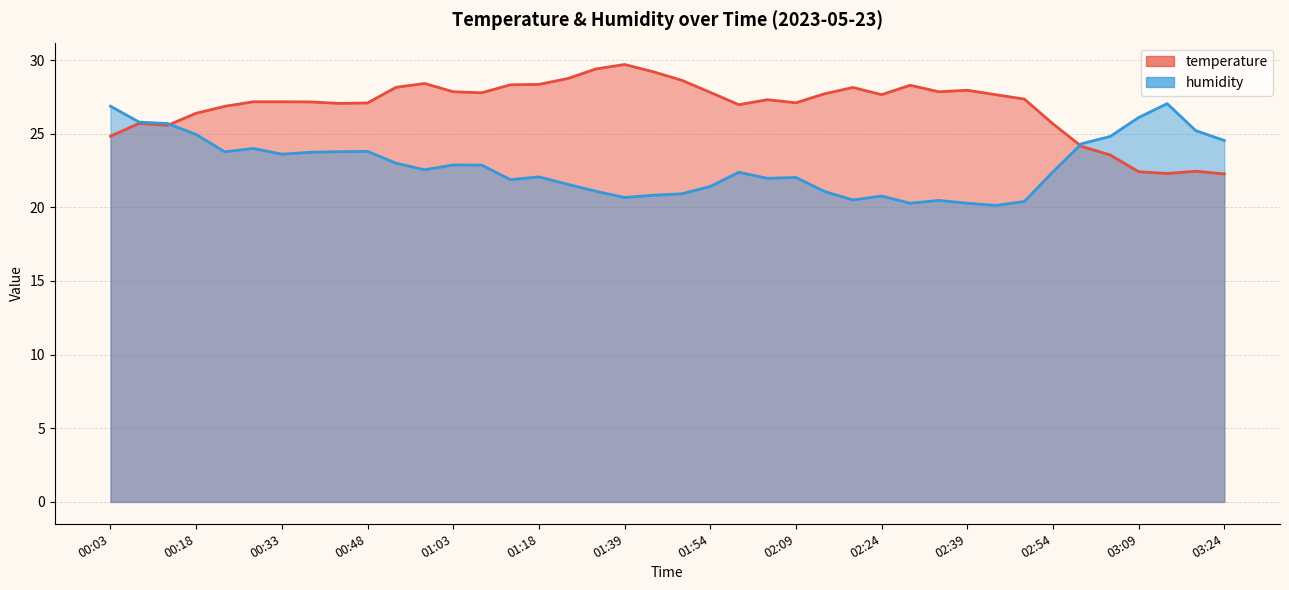

Reading right to left, extract all data points from this chart.

temperature: 03:24=22.3	03:19=22.4	03:14=22.3	03:09=22.4	03:04=23.6	02:59=24.1	02:54=25.7	02:49=27.4	02:44=27.6	02:39=27.9	02:34=27.9	02:29=28.3	02:24=27.6	02:19=28.1	02:14=27.7	02:09=27.1	02:04=27.3	01:59=27.0	01:54=27.8	01:49=28.6	01:44=29.2	01:39=29.7	01:34=29.4	01:29=28.7	01:18=28.4	01:13=28.3	01:08=27.8	01:03=27.9	00:58=28.4	00:53=28.1	00:48=27.1	00:43=27.1	00:38=27.2	00:33=27.2	00:28=27.2	00:23=26.9	00:18=26.4	00:13=25.6	00:08=25.7	00:03=24.8
humidity: 03:24=24.5	03:19=25.2	03:14=27.0	03:09=26.1	03:04=24.8	02:59=24.3	02:54=22.4	02:49=20.4	02:44=20.1	02:39=20.3	02:34=20.5	02:29=20.3	02:24=20.8	02:19=20.5	02:14=21.1	02:09=22.0	02:04=22.0	01:59=22.4	01:54=21.4	01:49=20.9	01:44=20.8	01:39=20.7	01:34=21.1	01:29=21.6	01:18=22.1	01:13=21.9	01:08=22.9	01:03=22.9	00:58=22.6	00:53=23.0	00:48=23.8	00:43=23.8	00:38=23.7	00:33=23.6	00:28=24.0	00:23=23.8	00:18=24.9	00:13=25.7	00:08=25.8	00:03=26.9